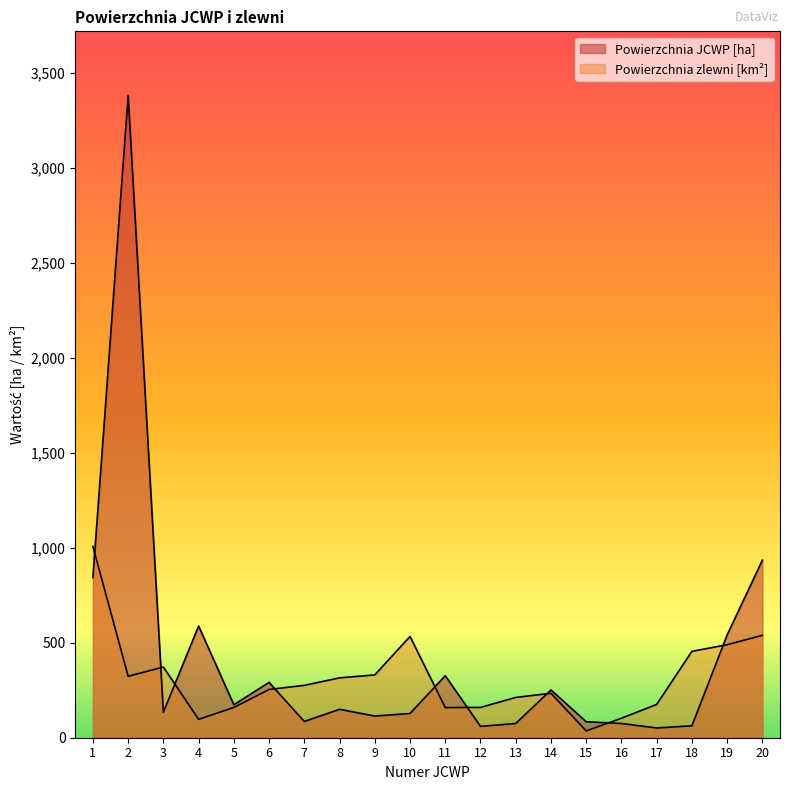

Is the value of Powierzchnia zlewni [km2] at 10 greater than the value of Powierzchnia JCWP [ha] at 11?

Yes